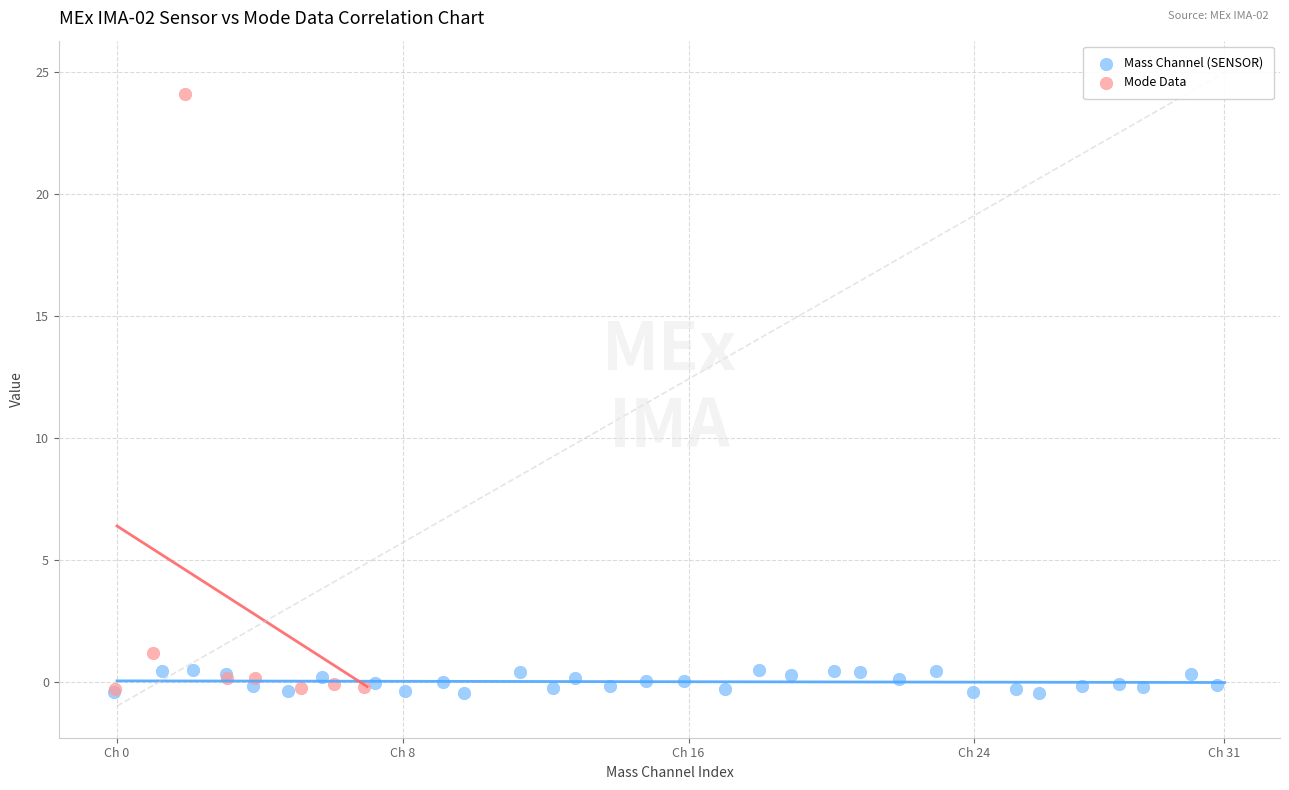

Which series has the largest Y range (max minus min)?

Mode Data